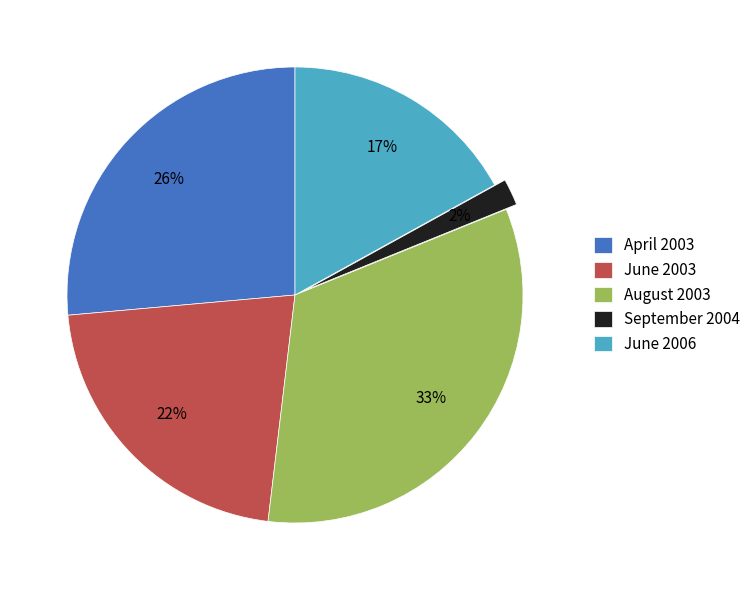

Is the sum of April 2003 and June 2006 greater than half?

No